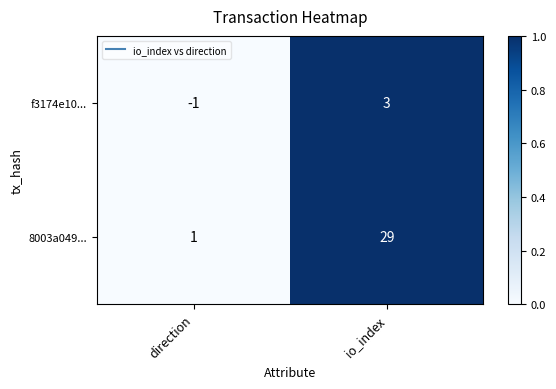

Where is 8003a049... nearest to the value 15?

direction